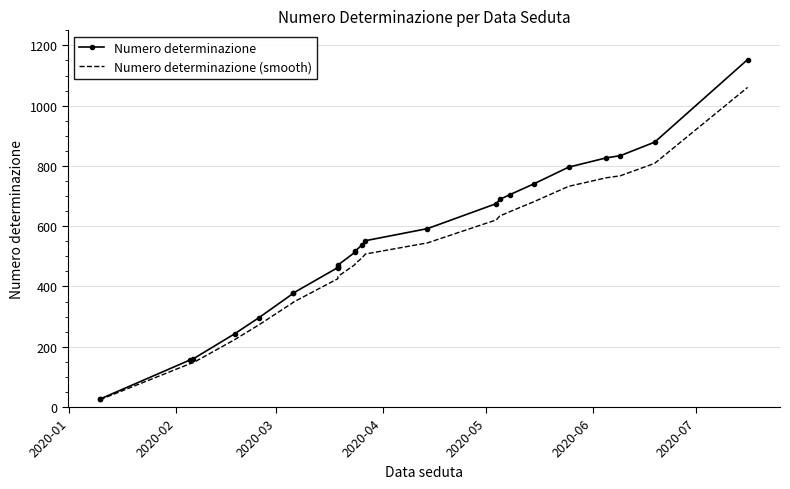

Is the value of Numero determinazione at 12 greater than the value of Numero determinazione (smooth) at 21?

No